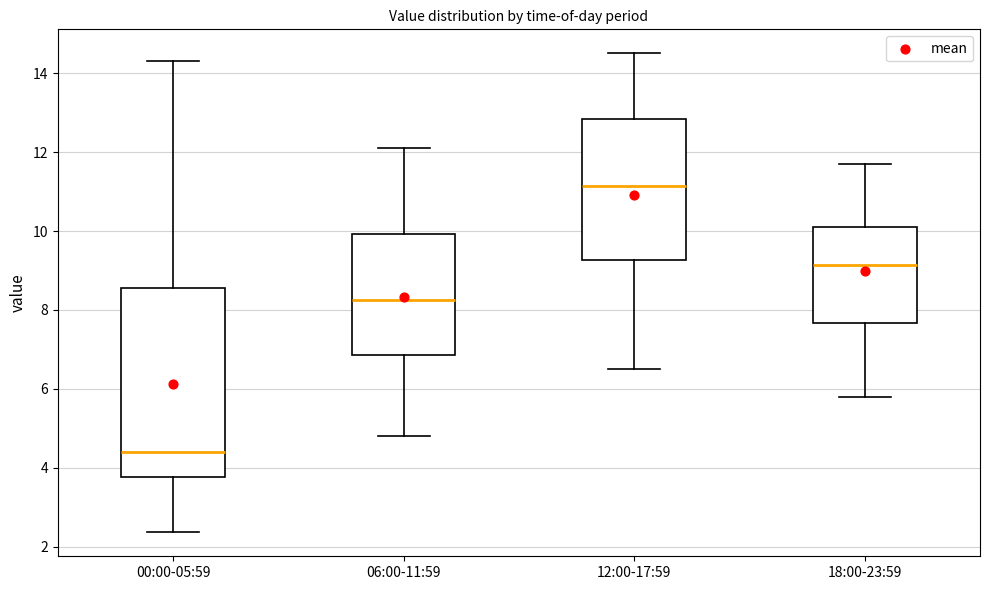

Which box is the tallest, from its lower edge to its upper edge?

00:00-05:59